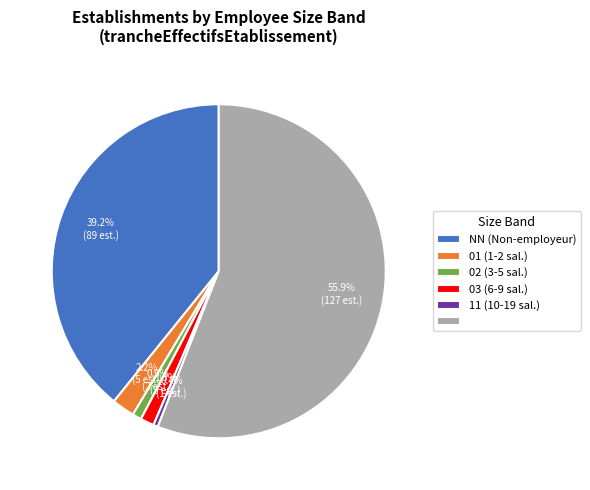

Is there any slice that represents more than half of the pie?

Yes